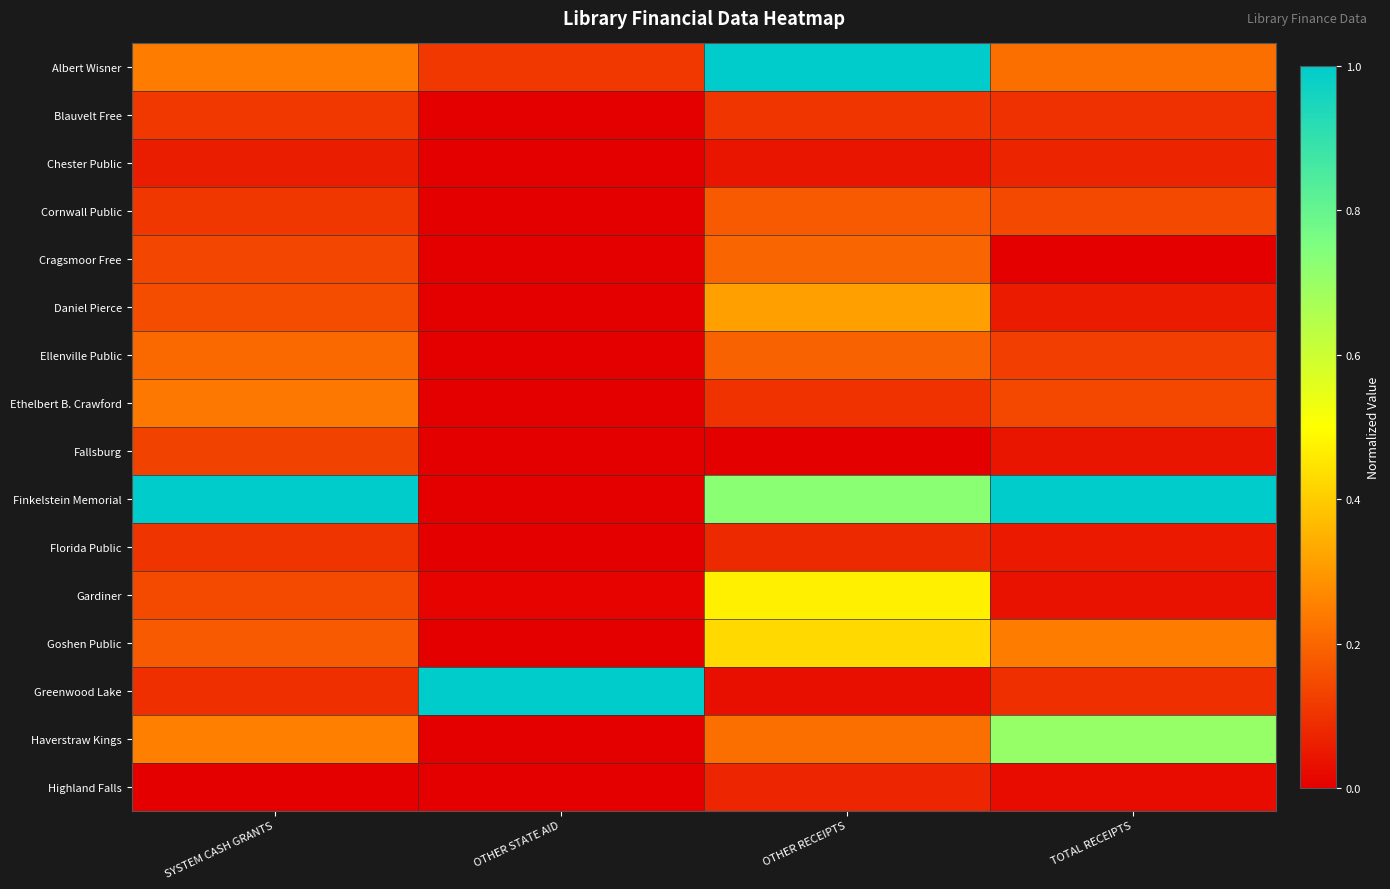

Between SYSTEM CASH GRANTS and OTHER RECEIPTS, which series saw the biggest shift?

Albert Wisner